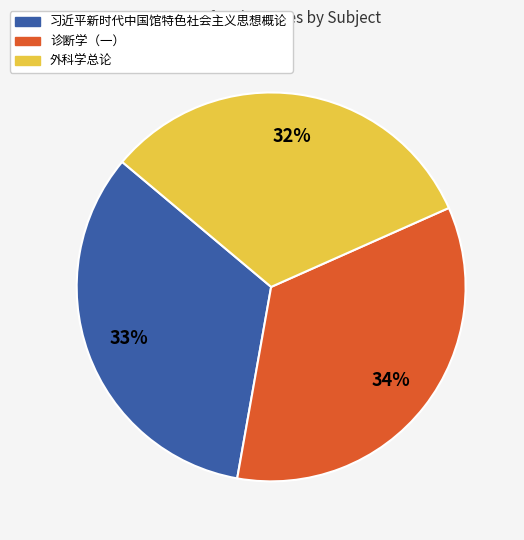

Is there a majority slice in this chart?

No